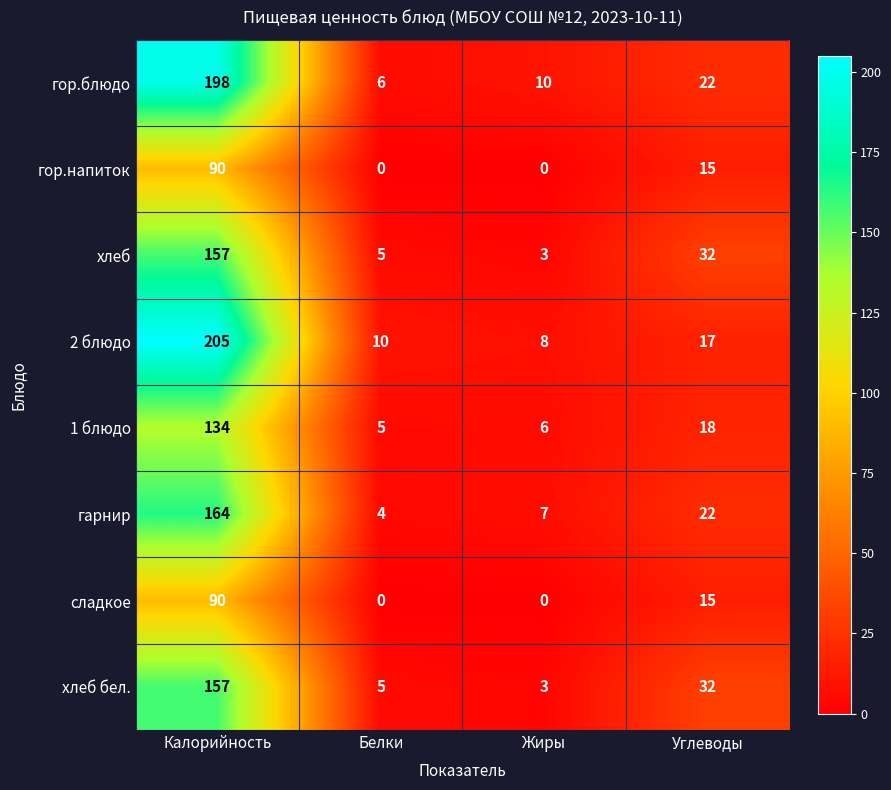

What is the difference between the гор.напиток values at Калорийность and Углеводы?

75